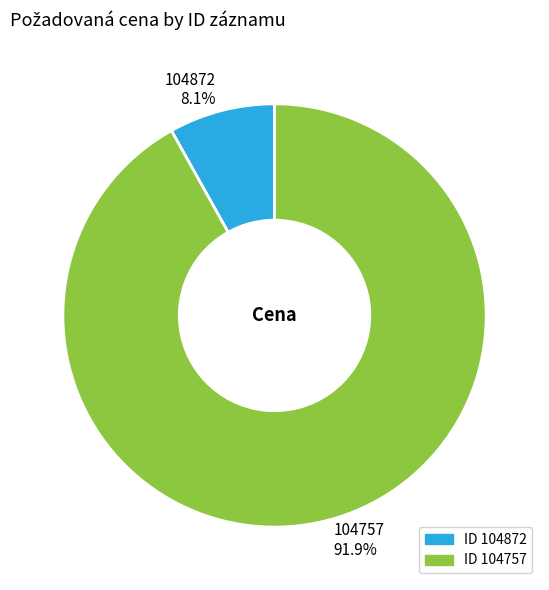

True or false: 104757 accounts for 98% of the total.

False